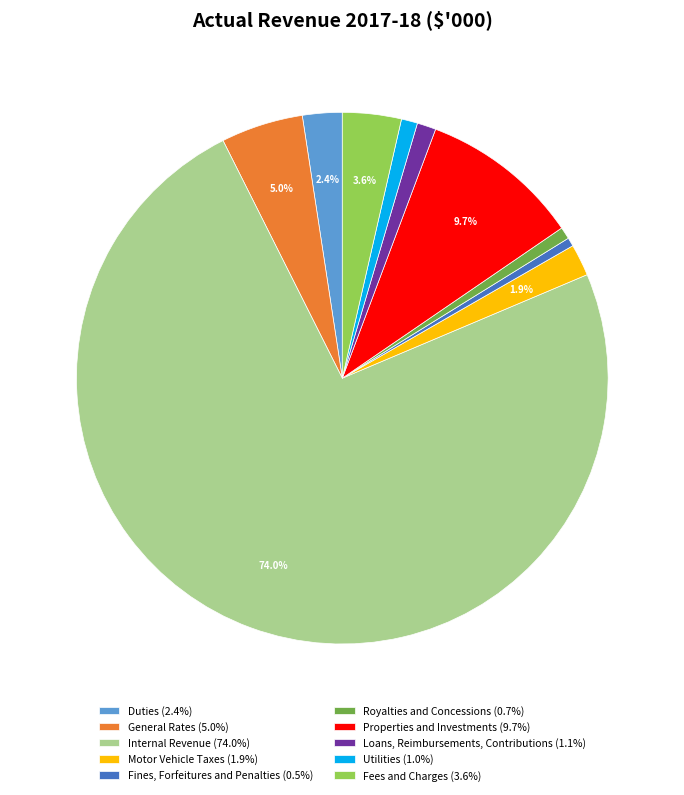

Which has a higher value, Duties (2.4%) or General Rates (5.0%)?

General Rates (5.0%)